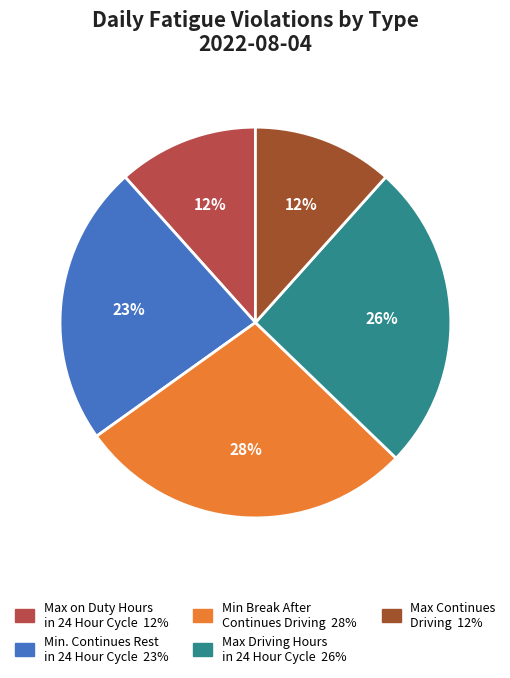

How many segments does this pie chart have?

5